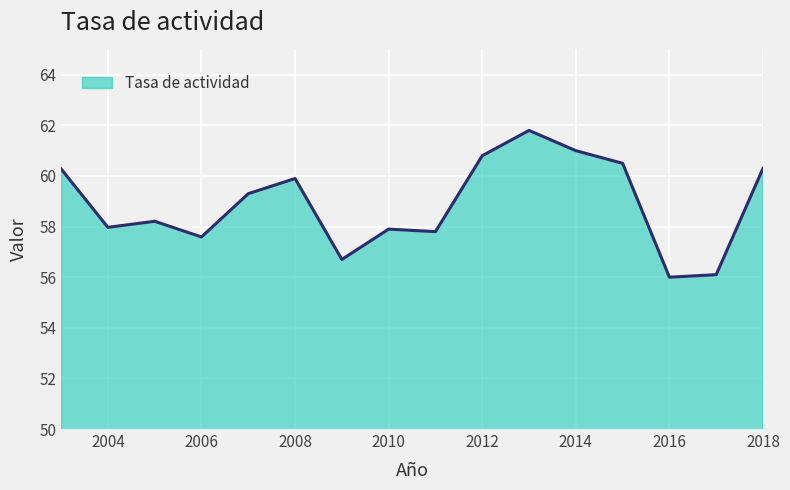

What is the maximum value shown in the chart?

61.8